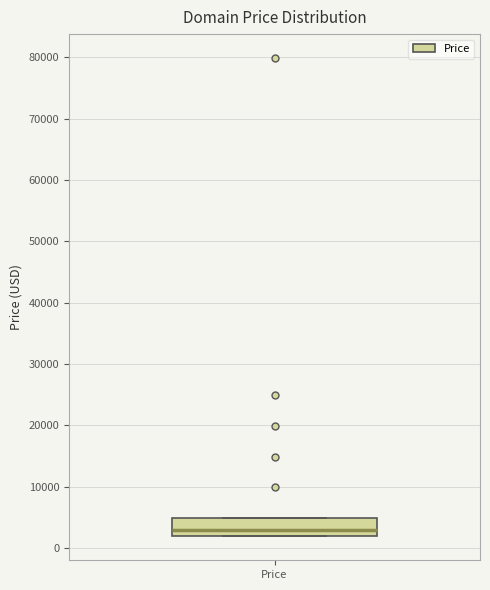

Transcribe this box plot: give where the median line is, the range the box spans, and where the two whiskers end, as read against the y-axis. The values are not printed on the chart, so give them approximately, as read against the axis.

median 3000, box 2000 to 5000, whiskers 2000 to 5000